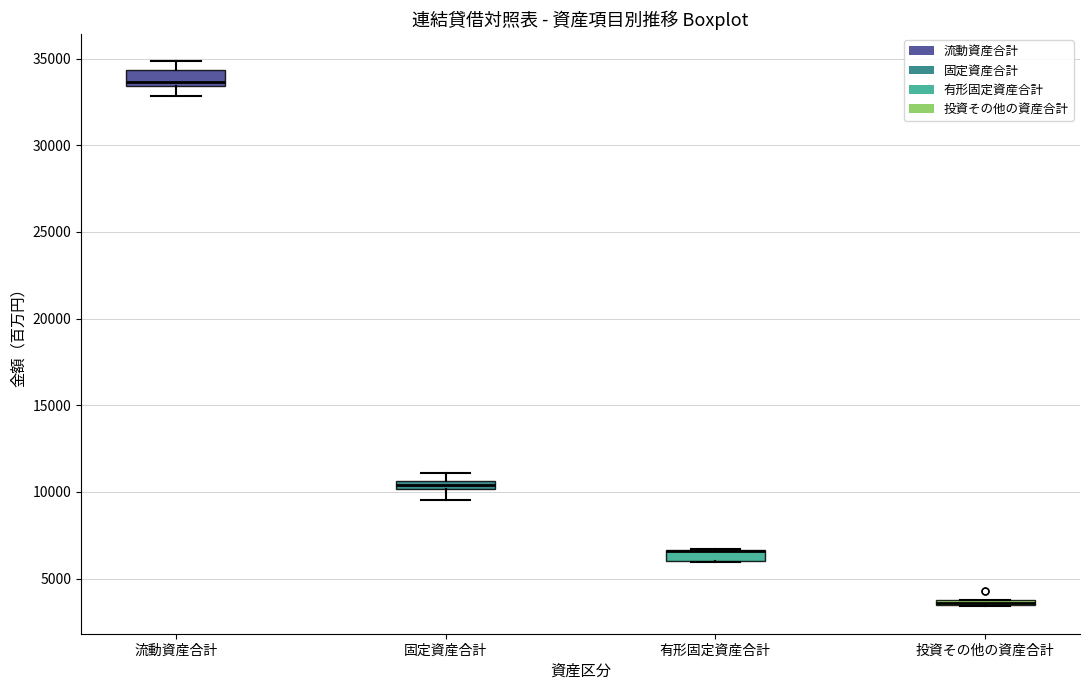

Where does the lower whisker of the box for 固定資産合計 end on the y-axis? The values are not printed on the chart, so give them approximately, as read against the axis.

9500